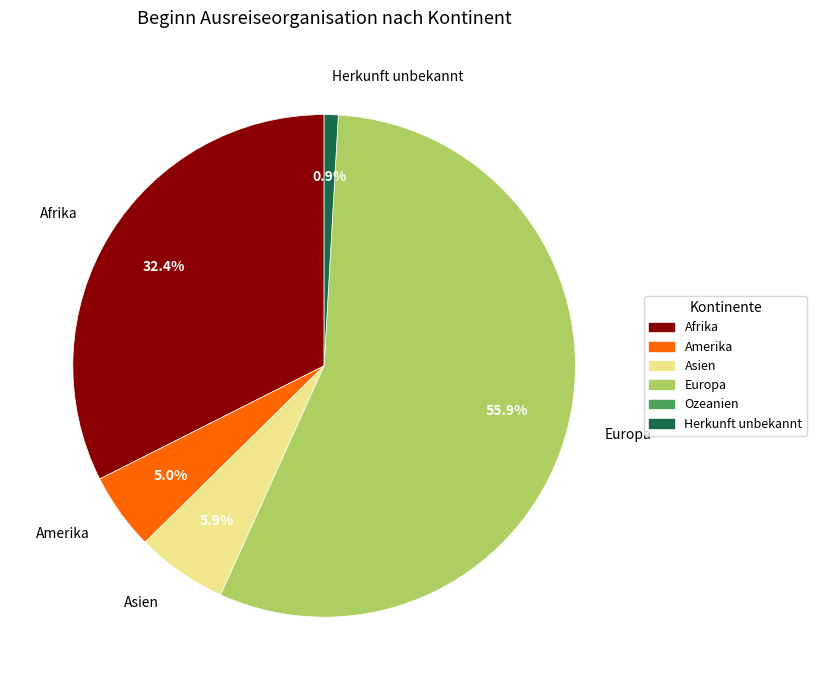

Between Herkunft unbekannt and Europa, which is larger?

Europa